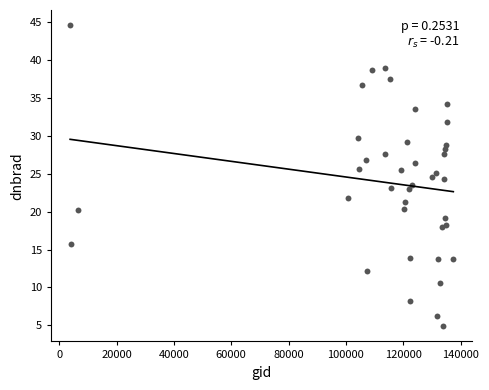

What is the range of Y values (max minus min)?

39.8